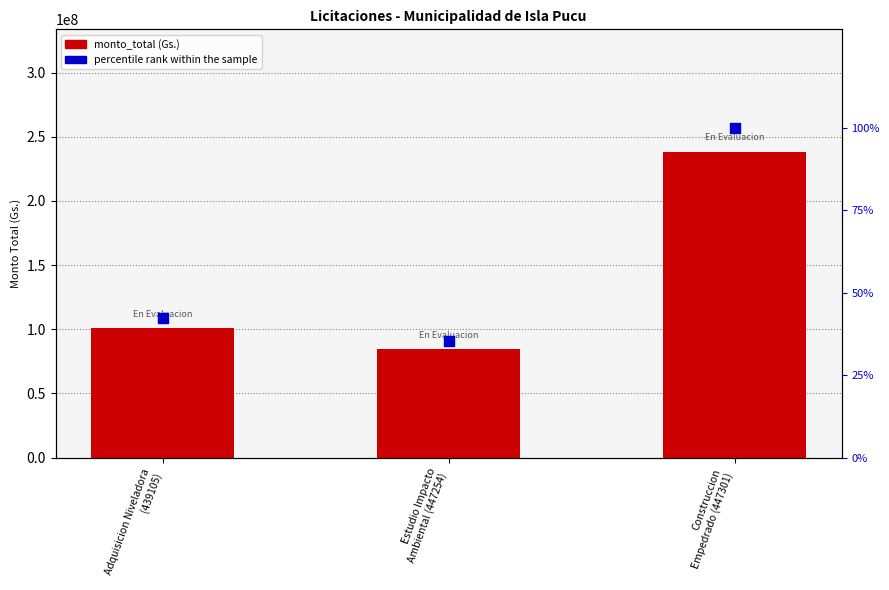

What are all the series names shown in the legend?

monto_total, percentile rank within the sample